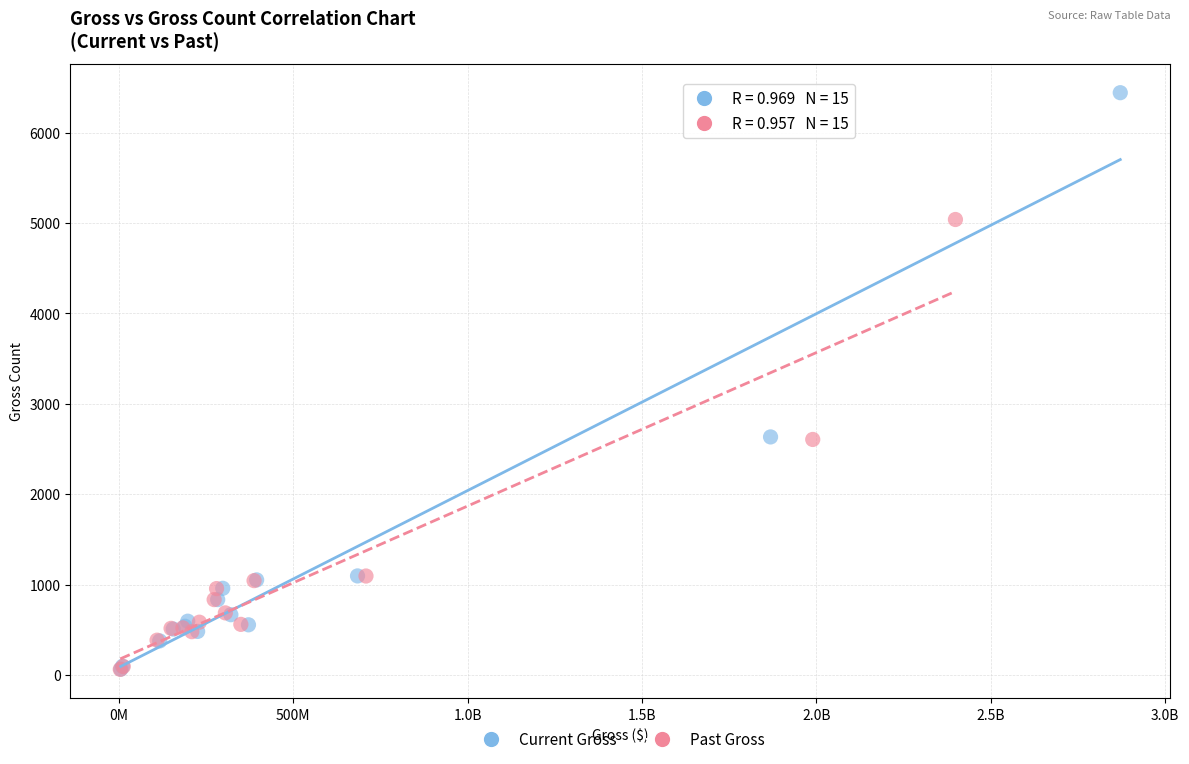

Which series has the largest Y range (max minus min)?

Current Gross